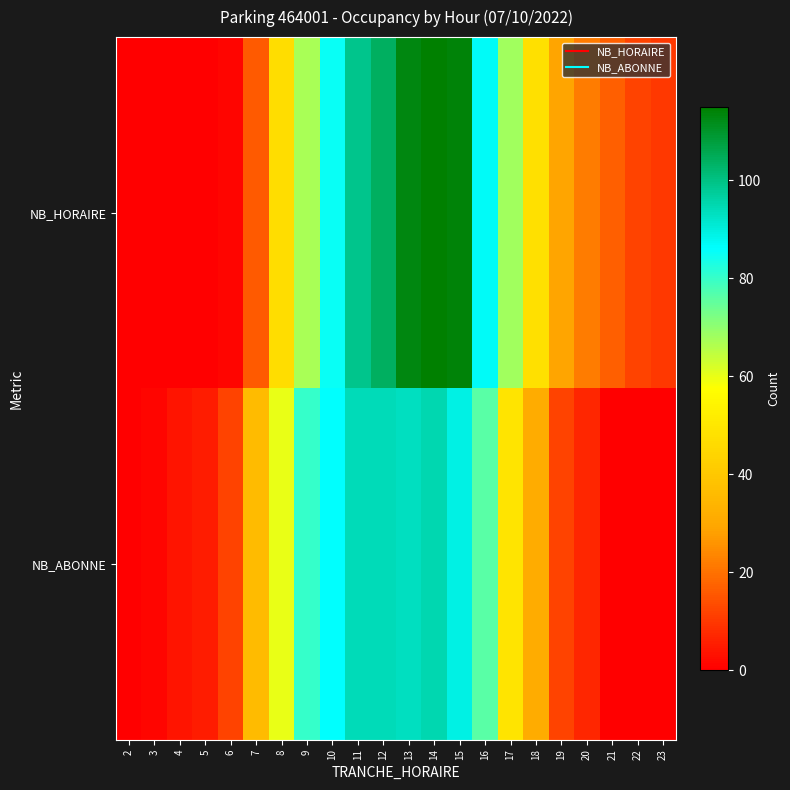

Rank the series at 9 from highest to lowest value.

NB_ABONNE, NB_HORAIRE